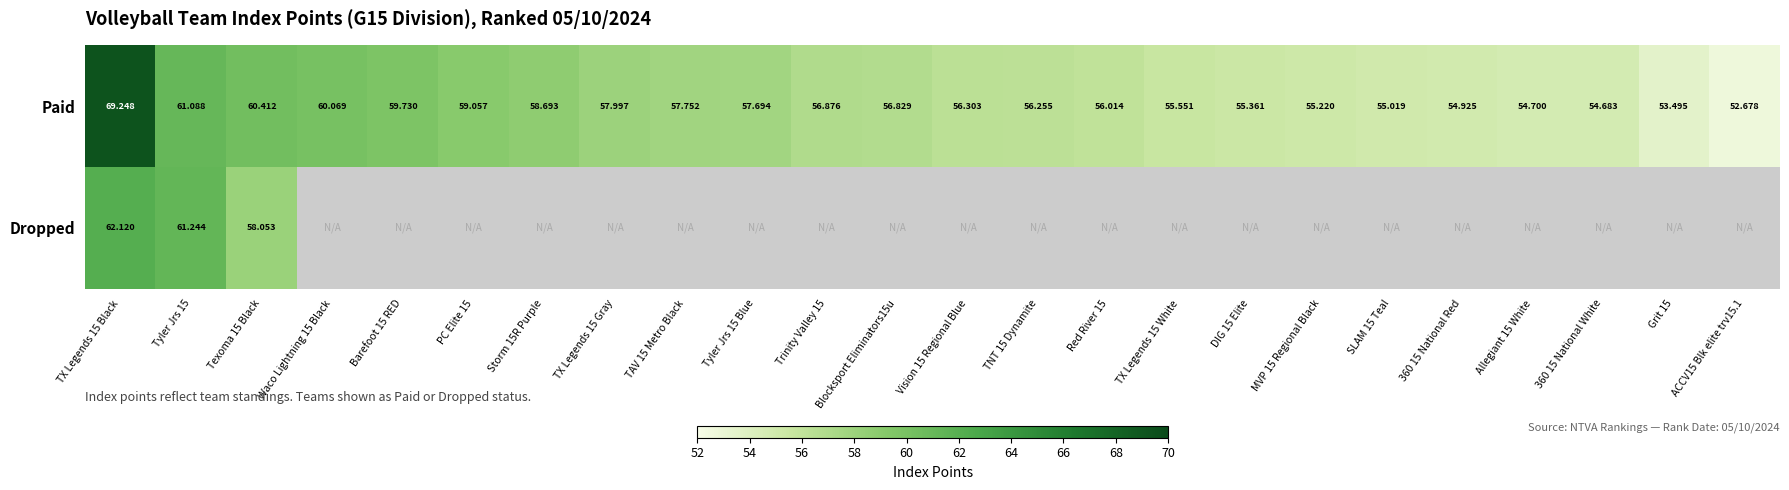

At which label does Paid first exceed 56?

TX Legends 15 Black